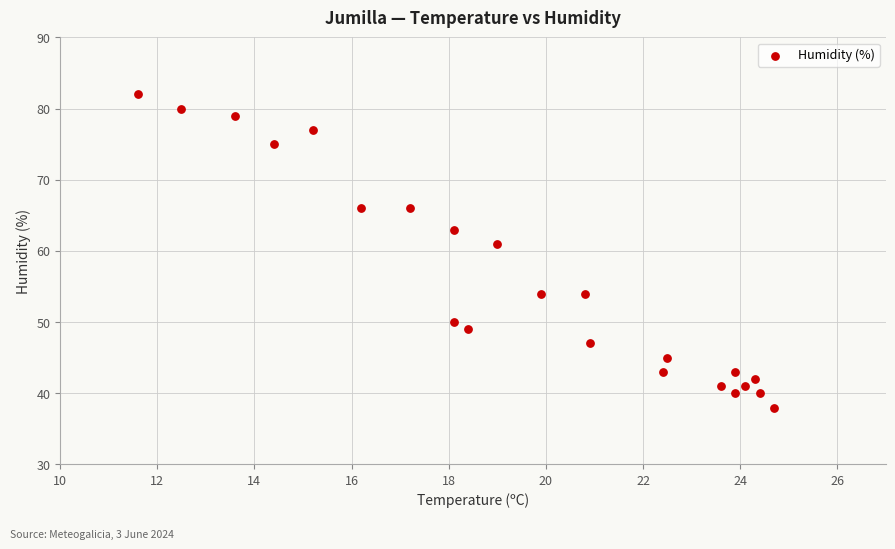

What is the range of Y values (max minus min)?

44